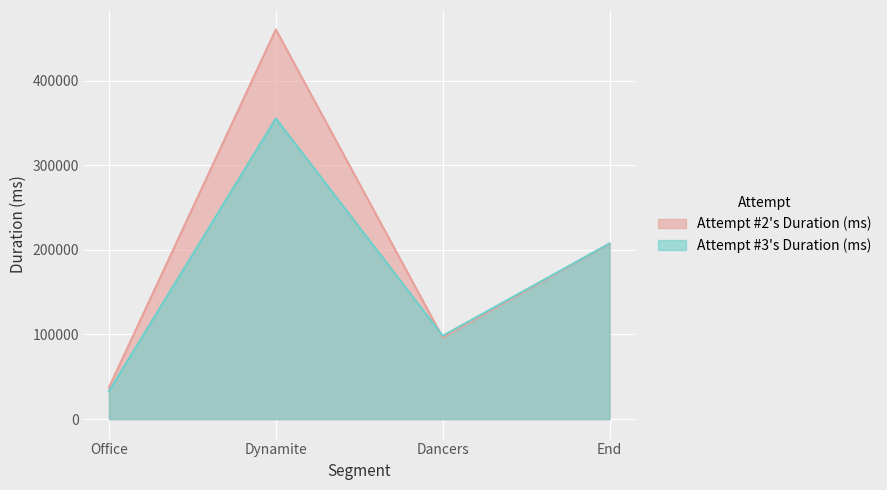

How many lines are shown in the chart?

2